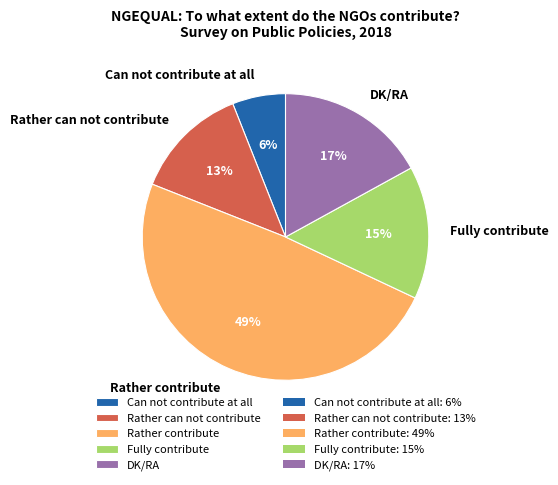

Which has a higher value, Fully contribute or Rather can not contribute?

Fully contribute